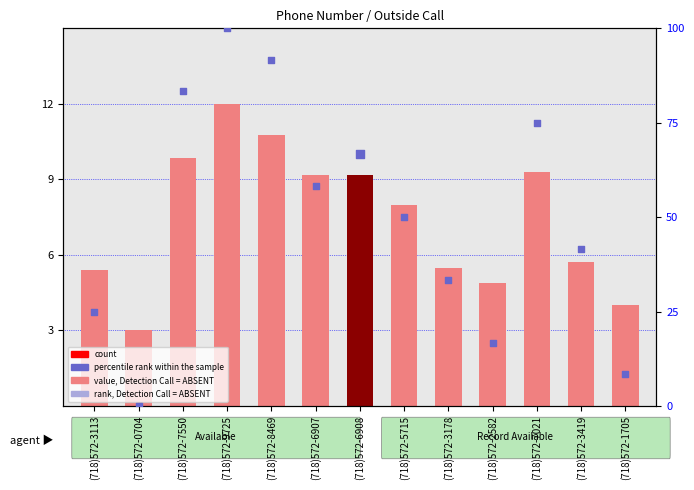

Which has a higher value, (718)572-5715 or (718)572-3178?

(718)572-5715